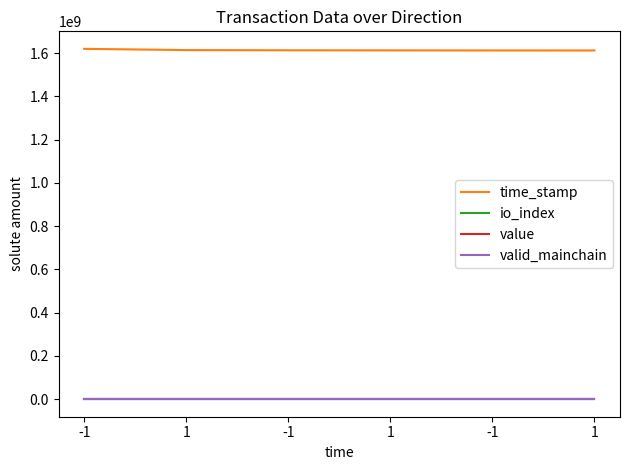

What is the approximate value of valid_mainchain at -1?

1.0